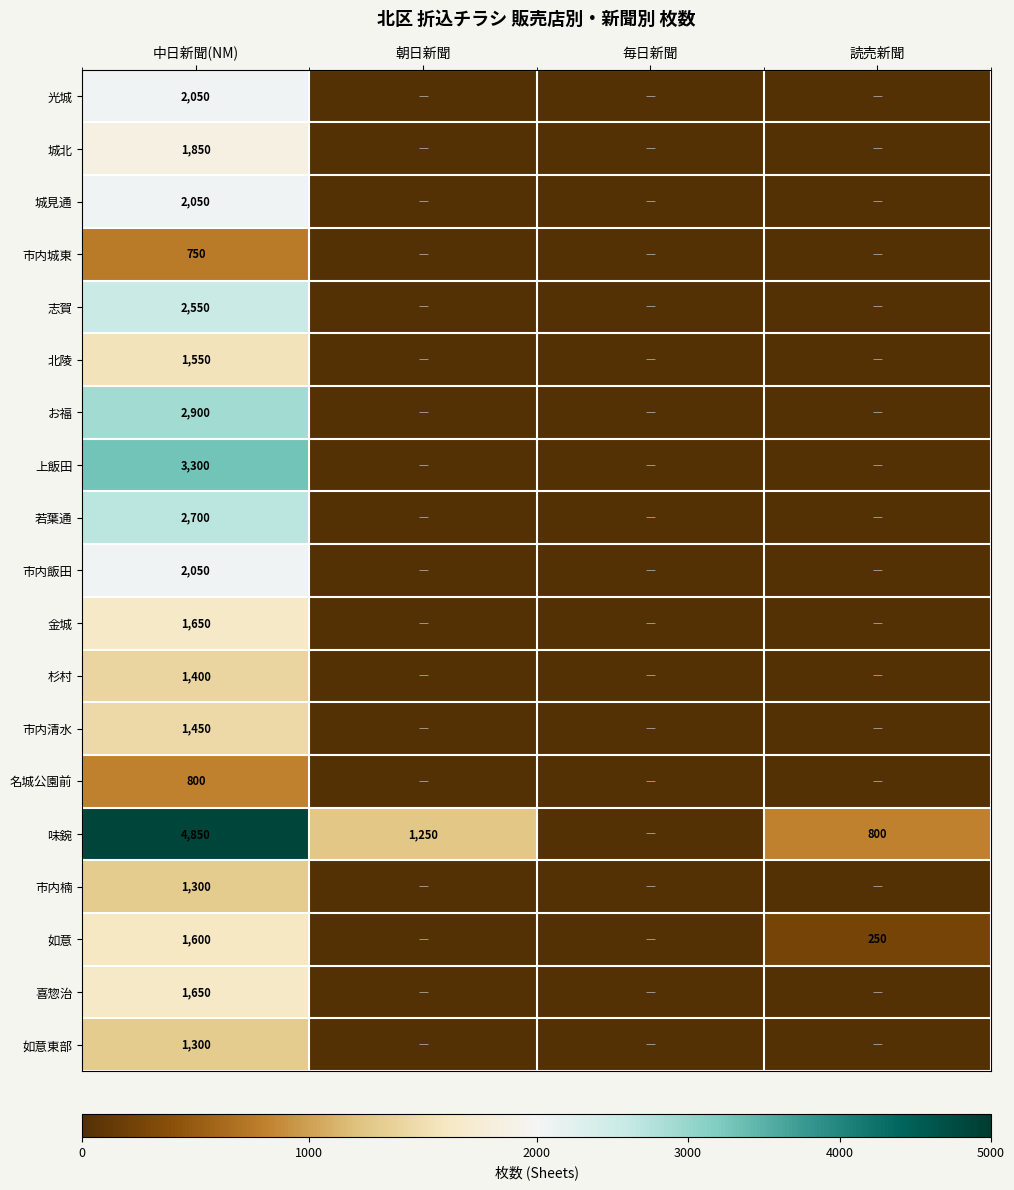

The value of 金城 at 中日新聞(NM) is 2146. True or false?

False